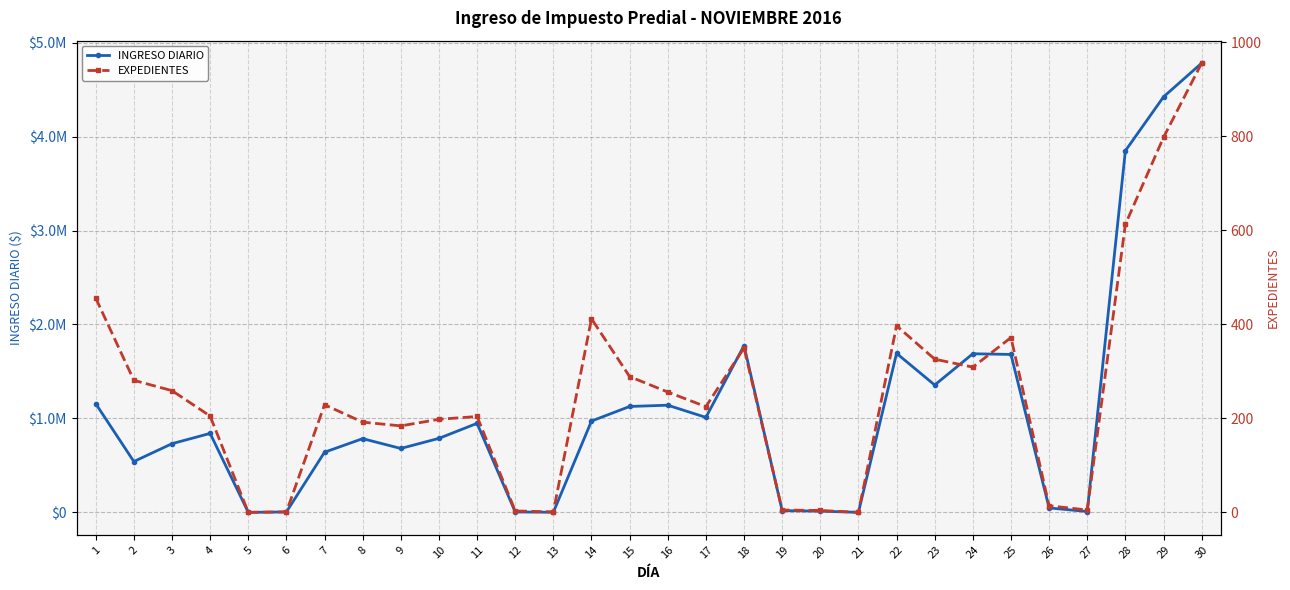

At which category is the sum across all series the highest?

30